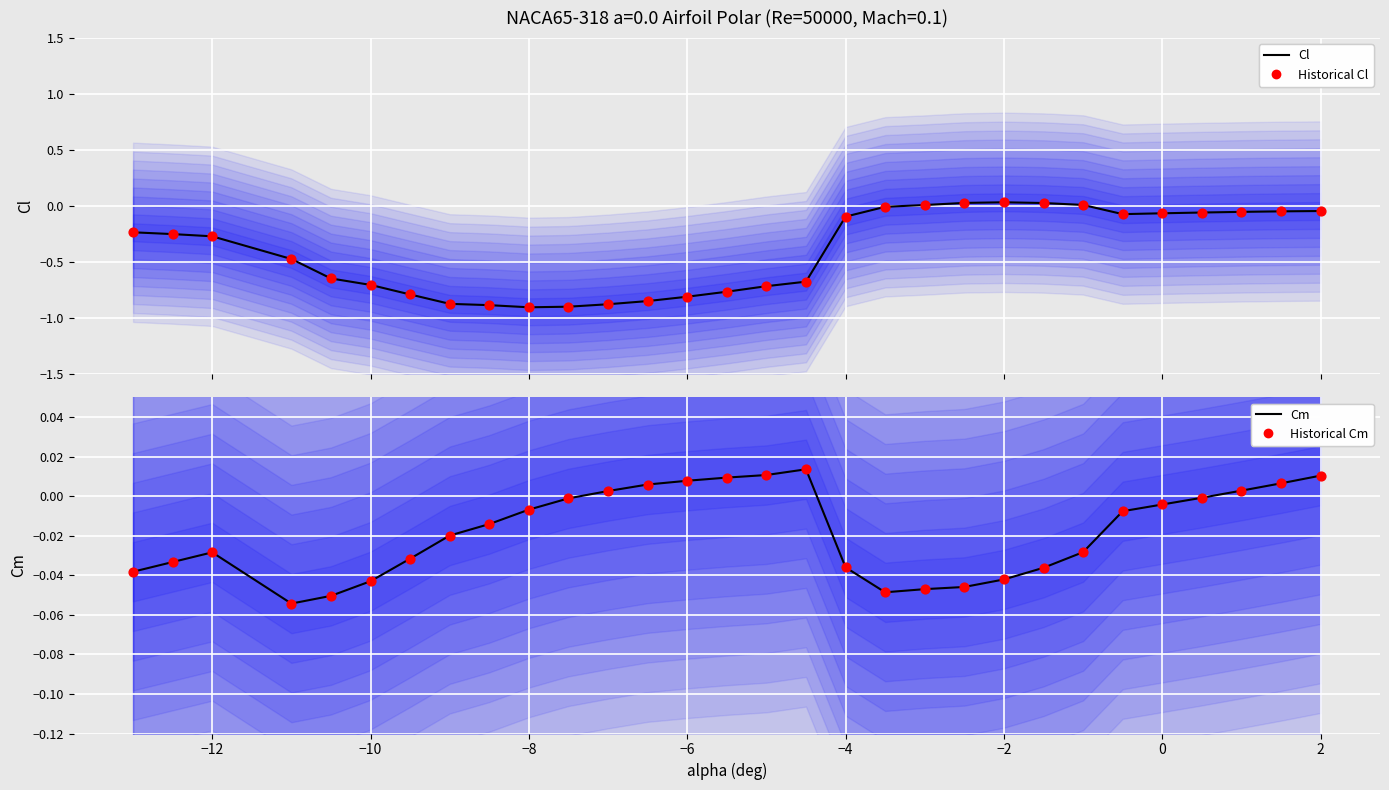

Which series has the largest total across all categories?

Cm (central)